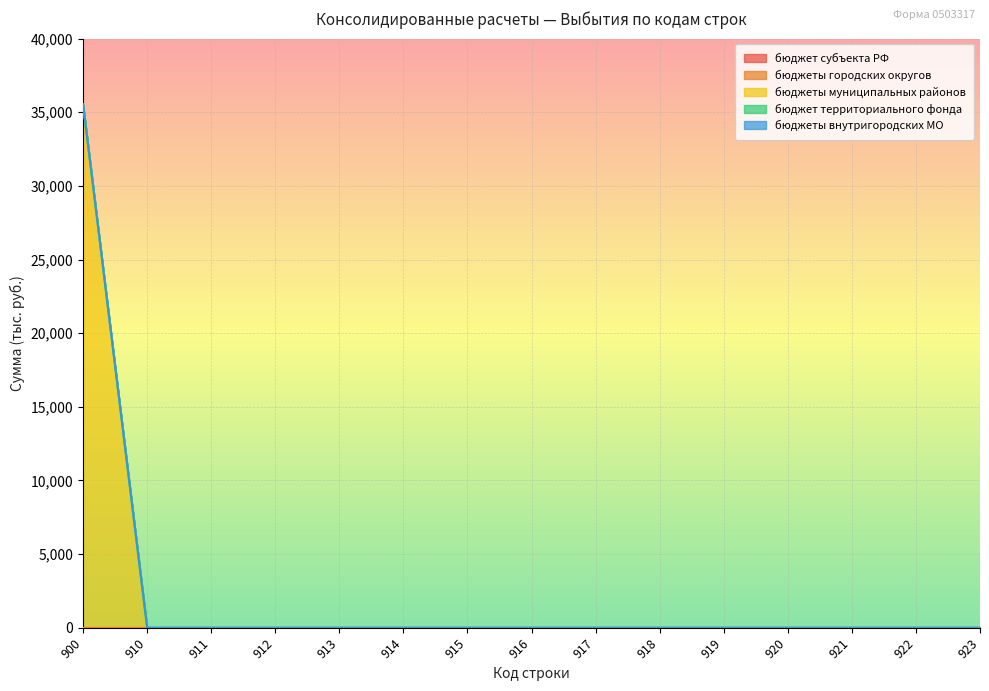

Count the number of data series in this chart.

5